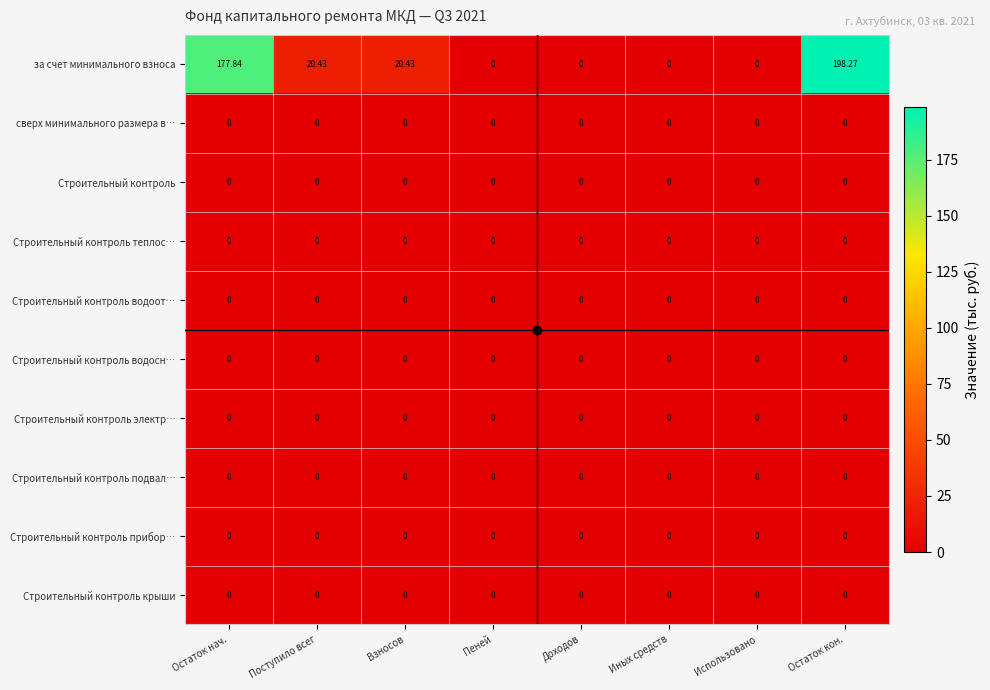

What is the spread (max minus min) of values at Поступило всег?

20.4